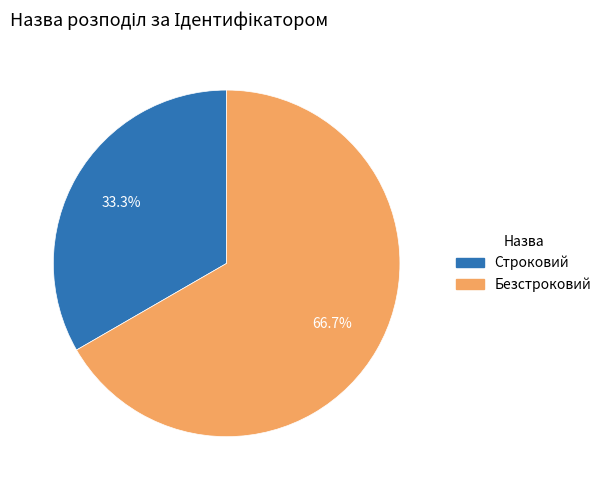

Is it true that Строковий is 33% of the pie?

True